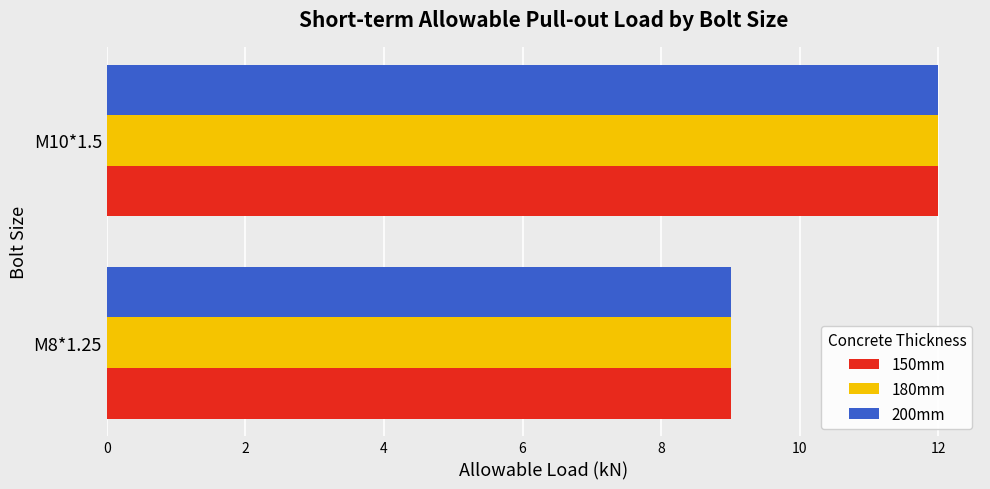

Is it true that 180mm equals 12 at M10*1.5?

True